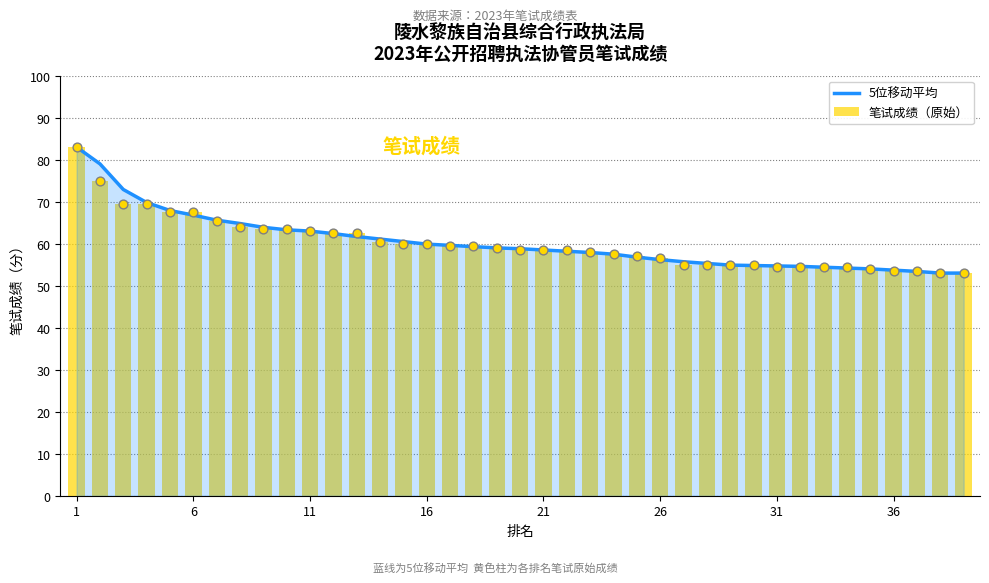

Which series contains the lowest Y value?

5位移动平均